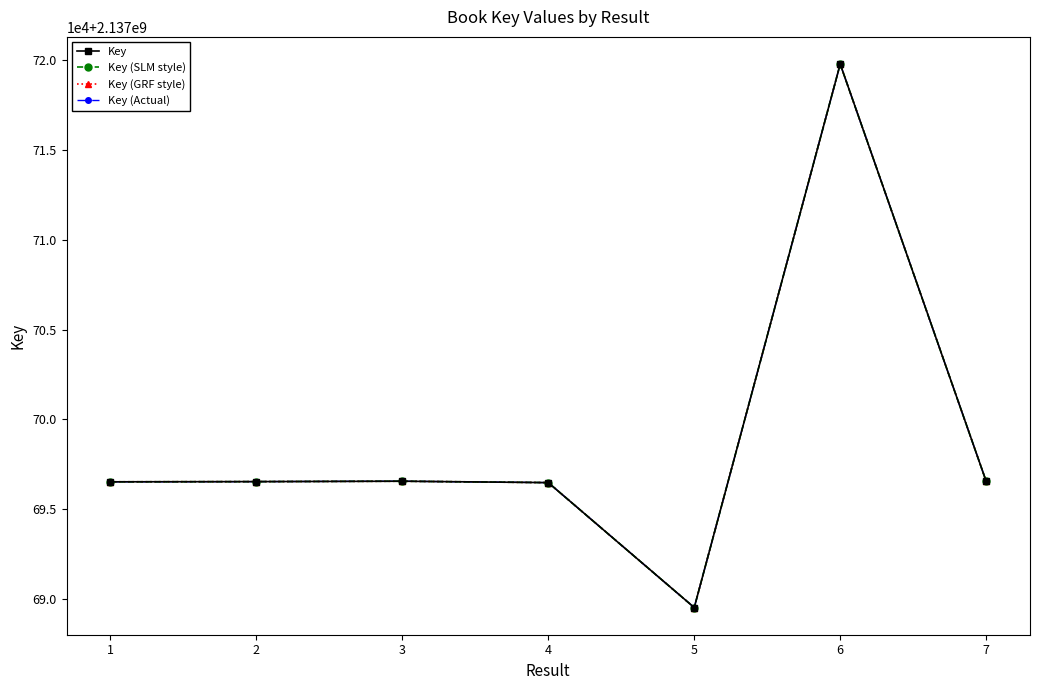

What is the value of the Key point at the 1st from the left?

2137696516